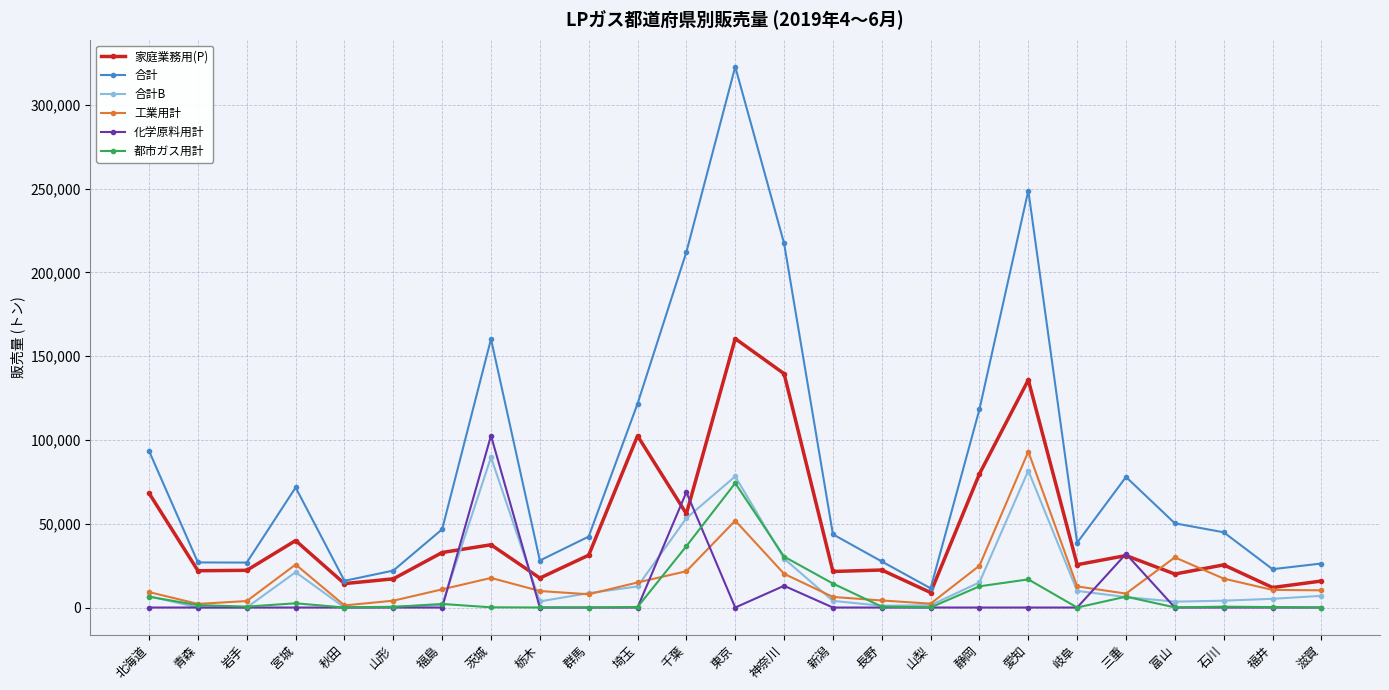

At which category is the sum across all series the highest?

東京